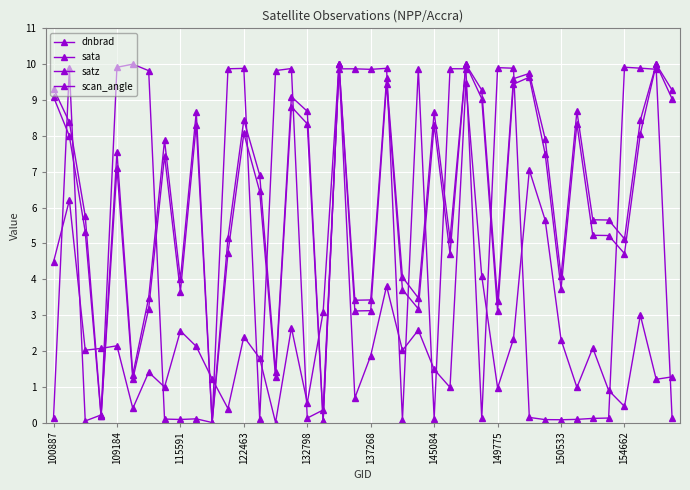

Count the number of data series in this chart.

4